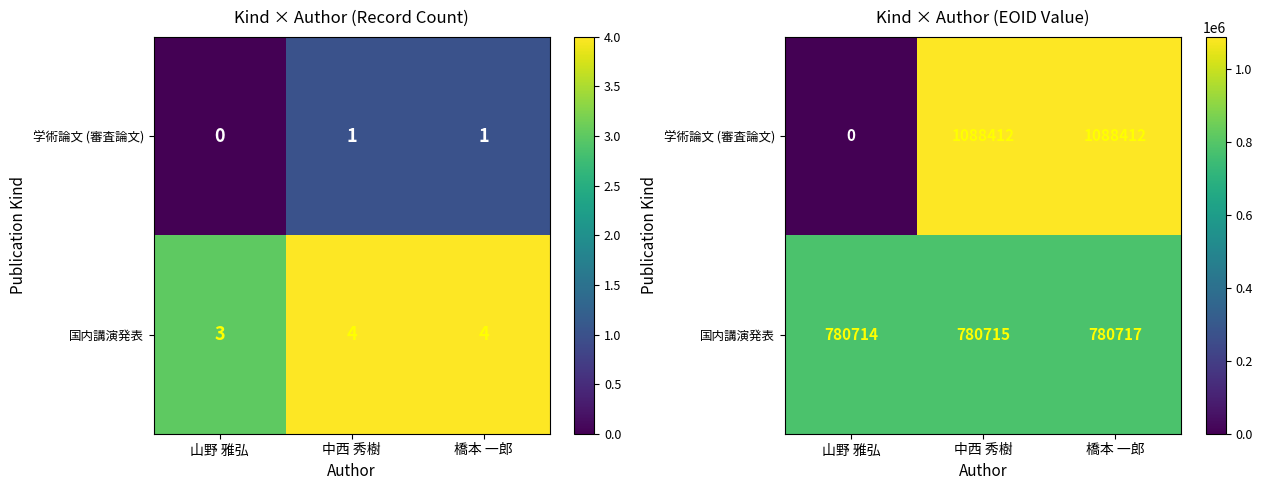

How many data points in 学術論文 (審査論文) are less than 1088412?

1